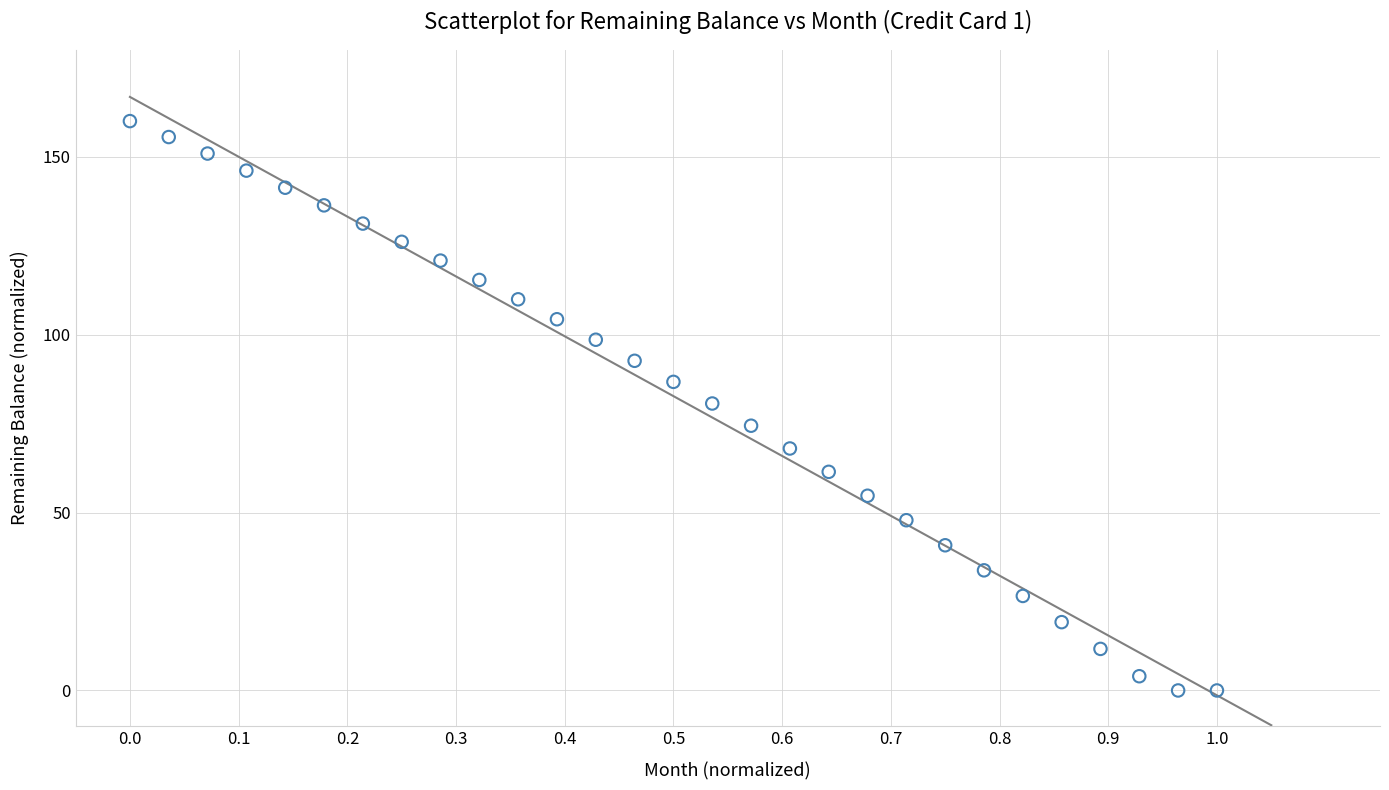

What is the range of Y values (max minus min)?

160.0